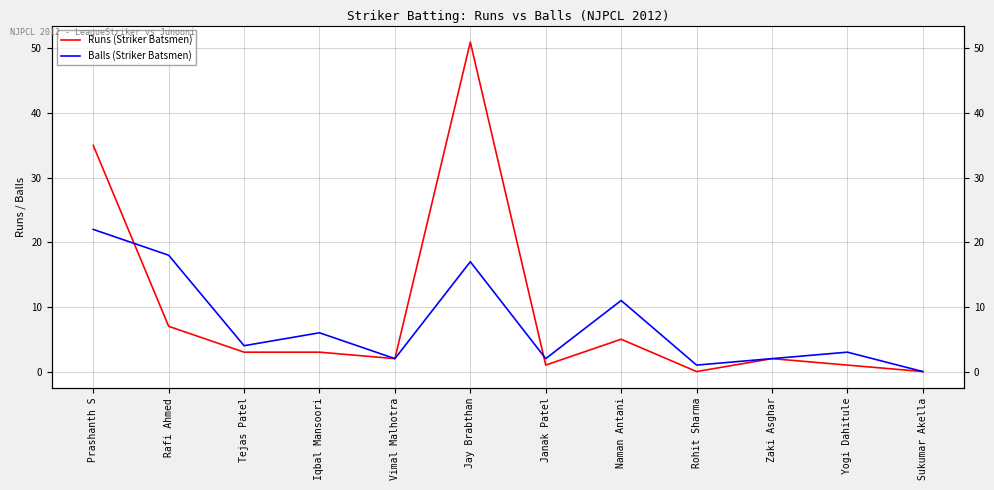

True or false: Balls (Striker Batsmen) has a value of 3 at Zaki Asghar.

False